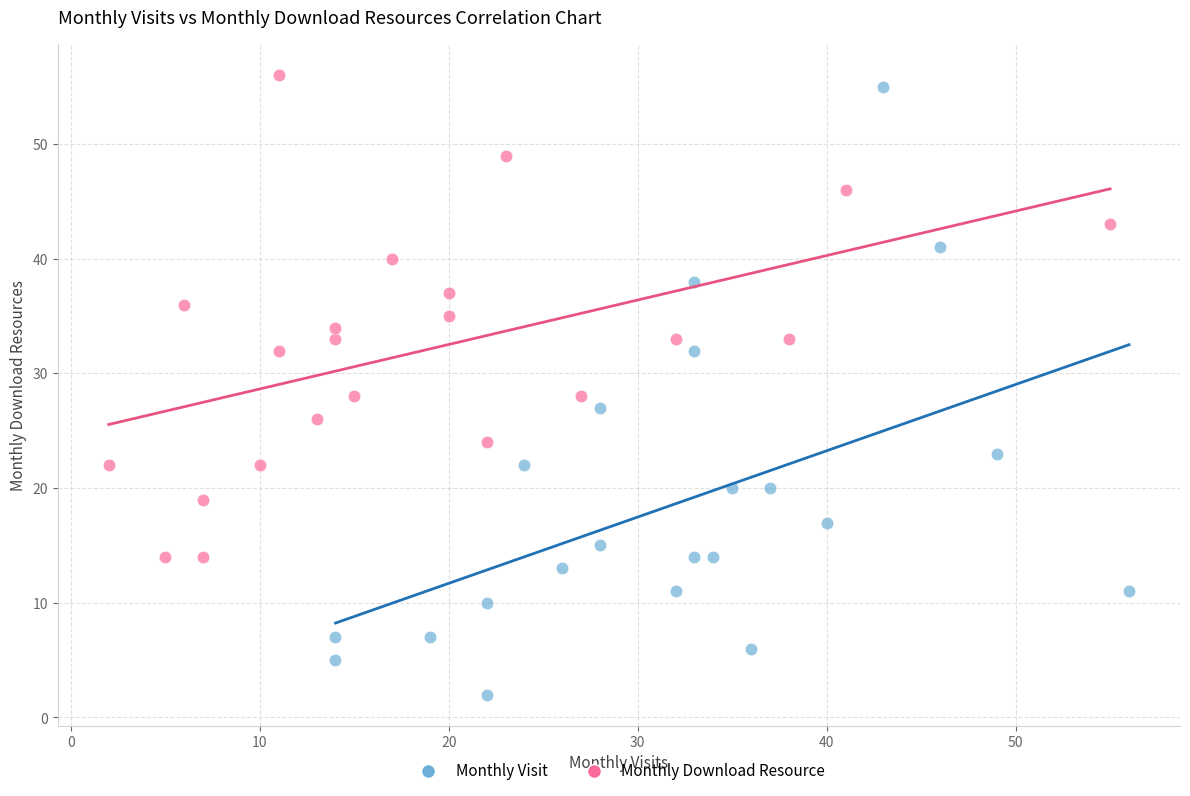

Which series has the largest Y range (max minus min)?

Monthly Visit